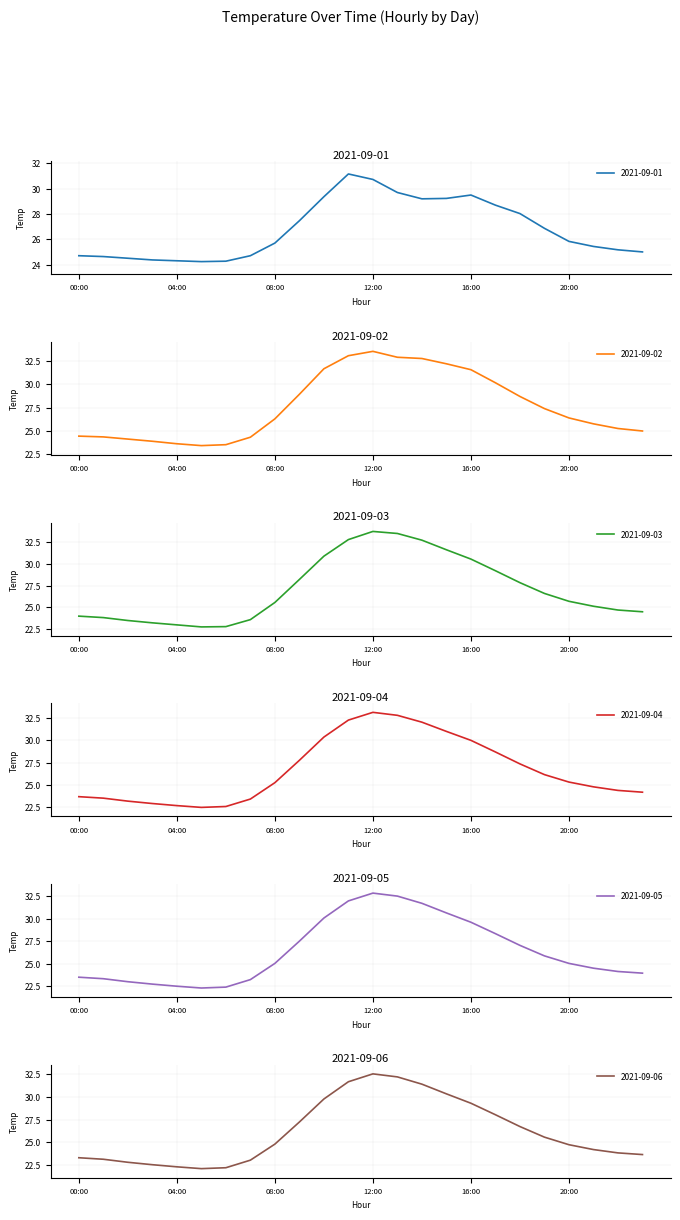

The 2021-09-02 series shows 44.0 at 20:00. True or false?

False